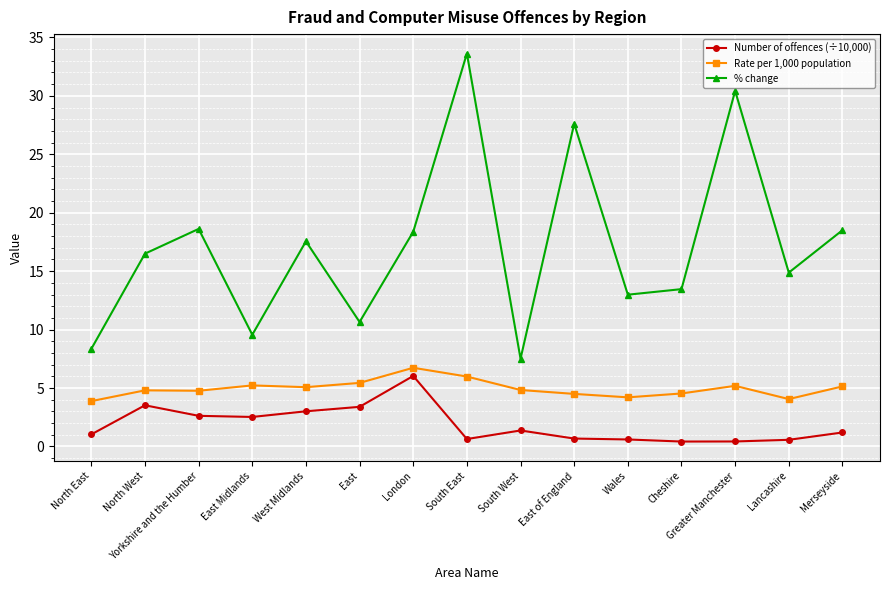

Which series changed the most between East of England and Merseyside?

% change